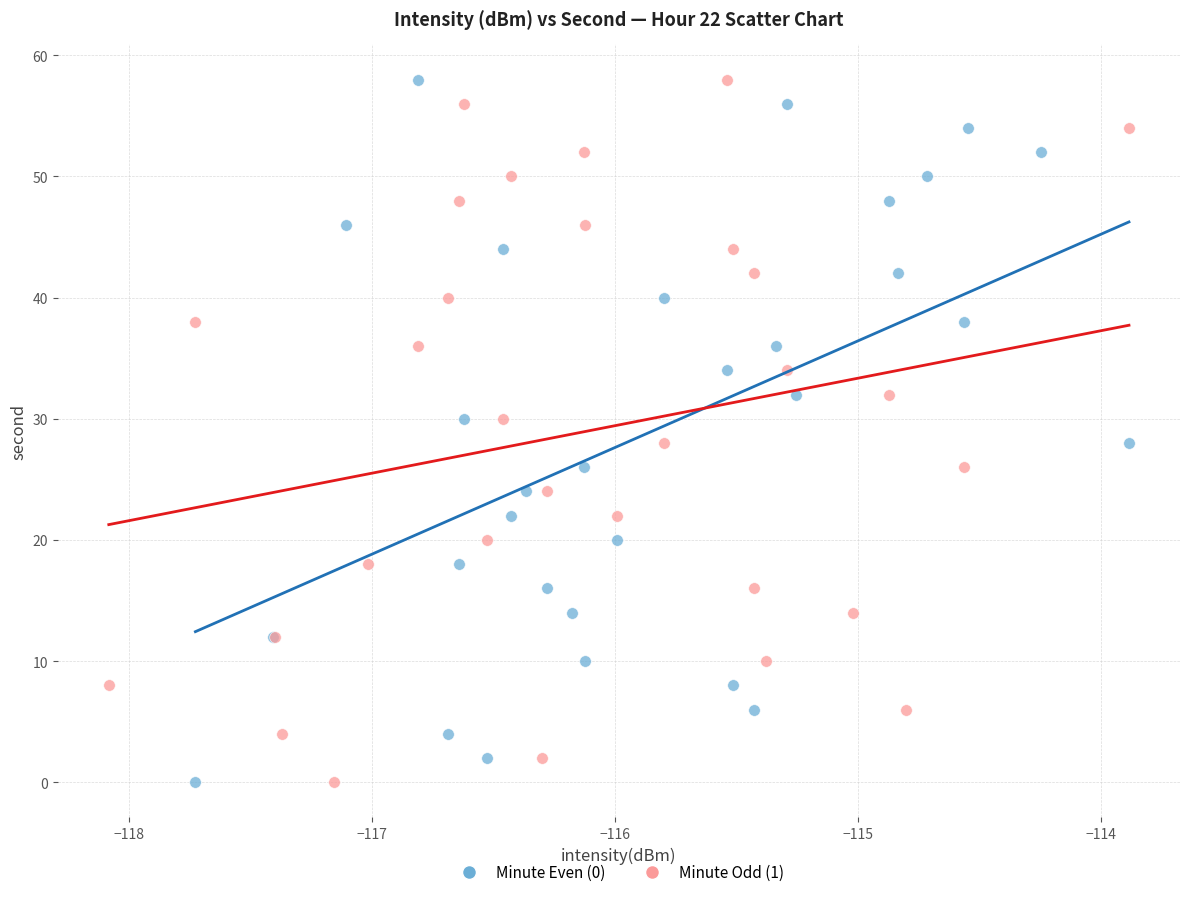

What are all the series names shown in the legend?

Minute Even (0), Minute Odd (1)